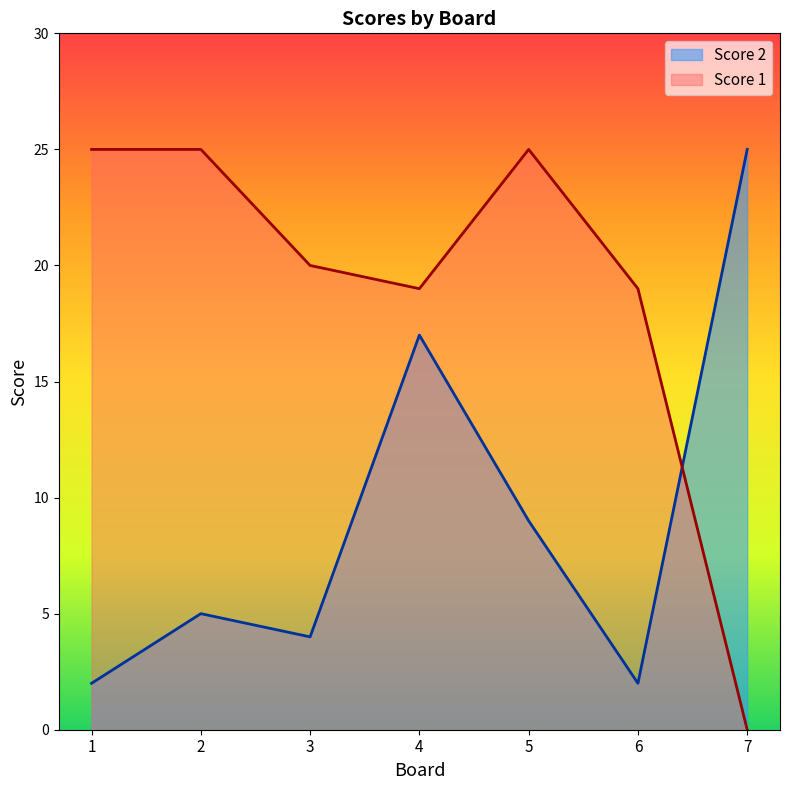

What is the maximum value shown in the chart?

25